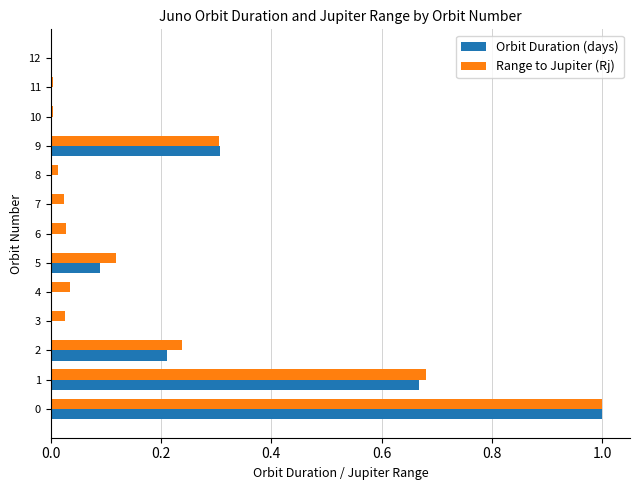

Which series changed the most between 7 and 9?

Orbit Duration (days)